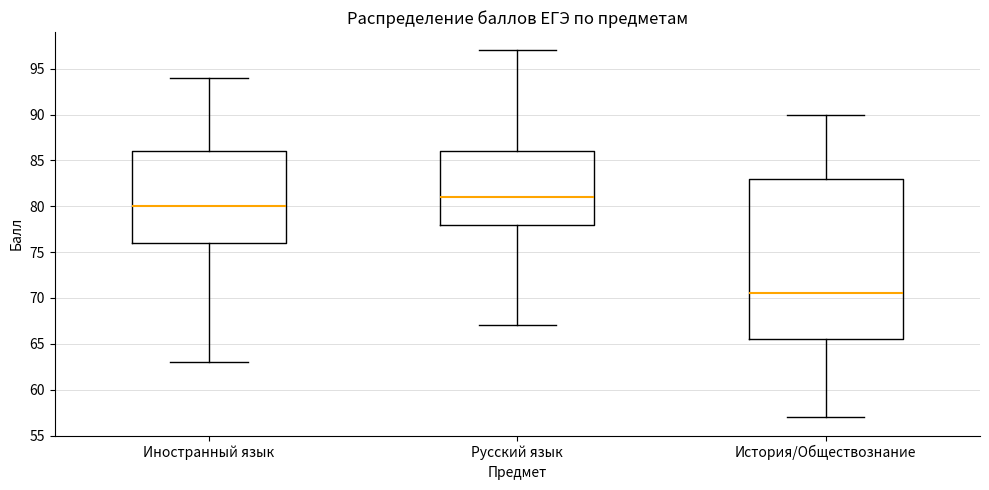

Which box has the highest median line?

Русский язык